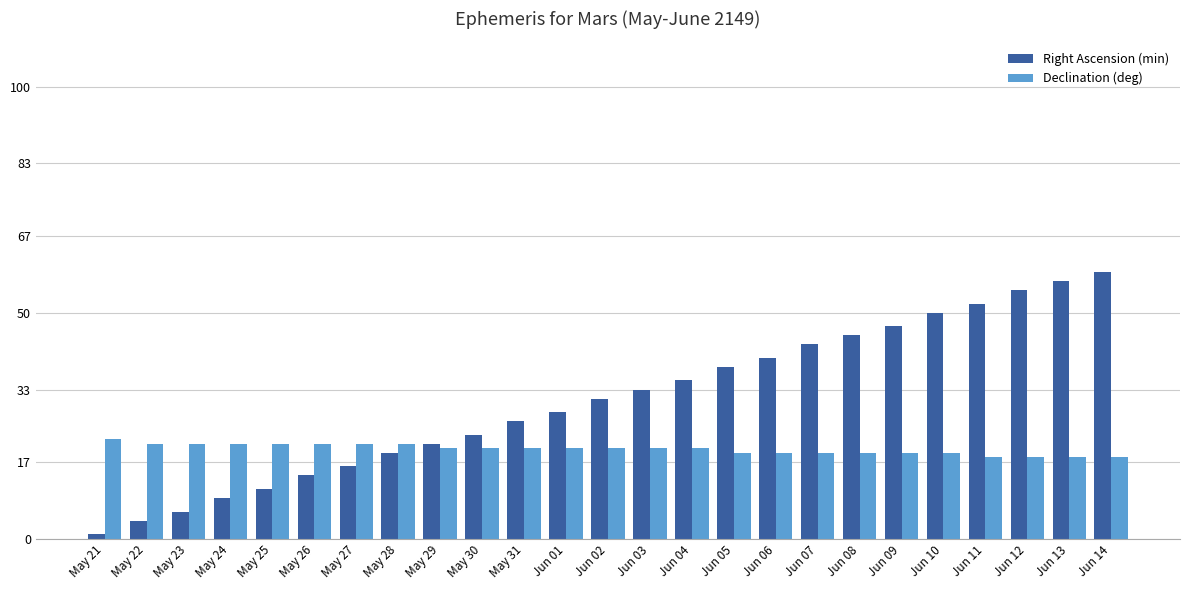

Which series has the largest range (max minus min)?

Right Ascension (min)